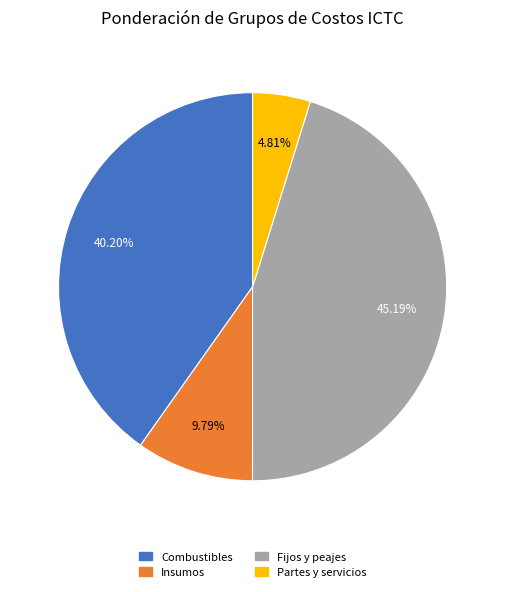

Is there any slice that represents more than half of the pie?

No